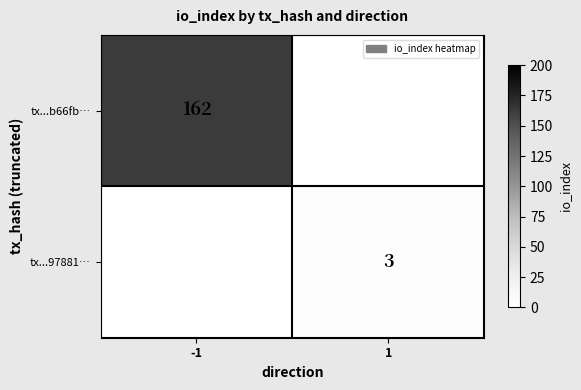

True or false: tx...97881… has a value of 2 at 1.

False